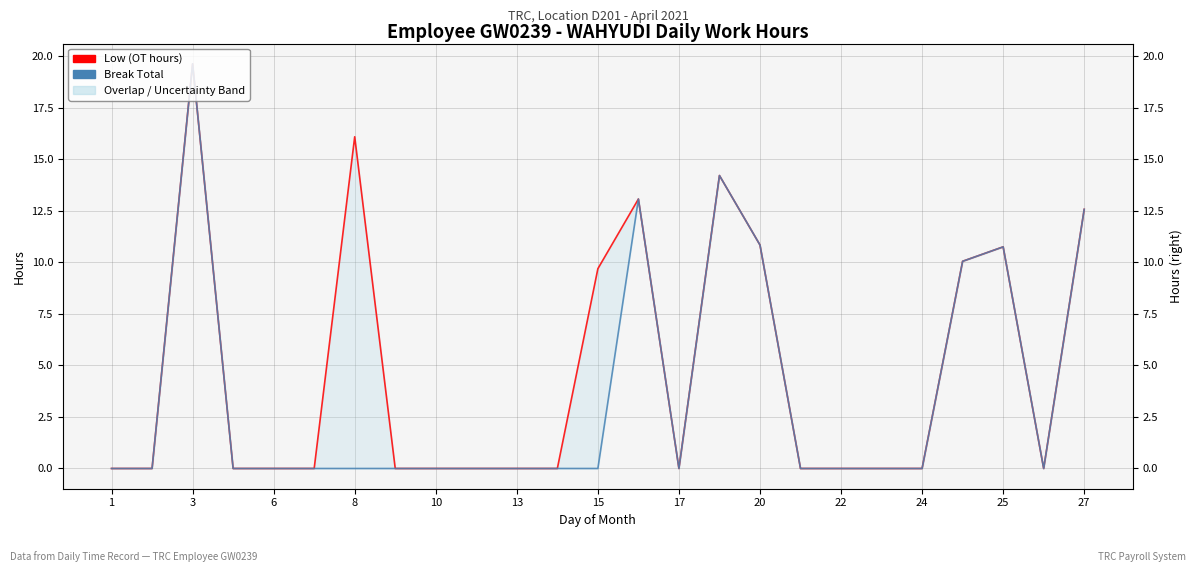

True or false: Break Total and Low (OT hours) intersect in this chart.

False